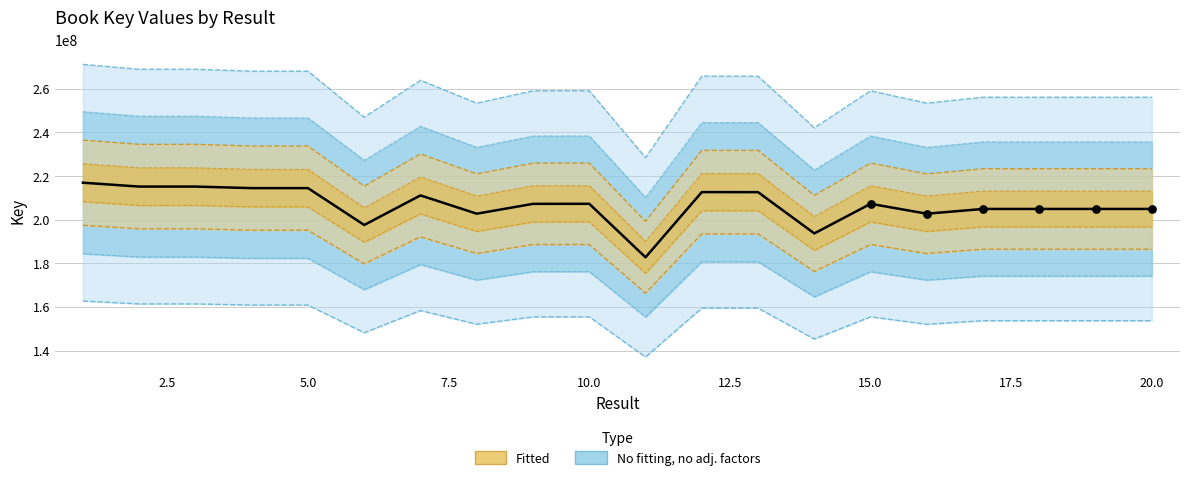

Between 22.5 and 5.0, which is larger?

5.0